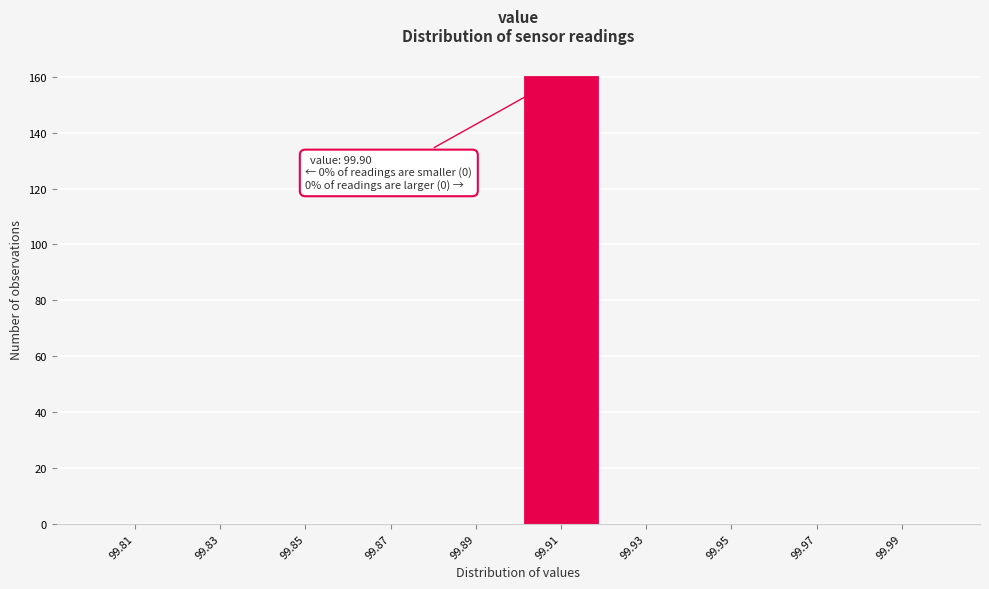

Which range on the x-axis has the tallest bar?

99.90 to 99.92